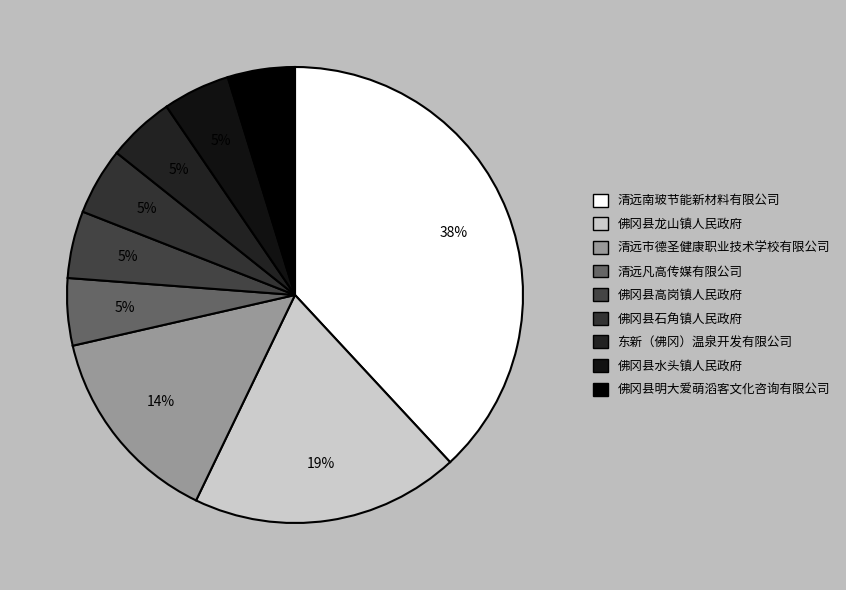

How many slices are in this pie chart?

9